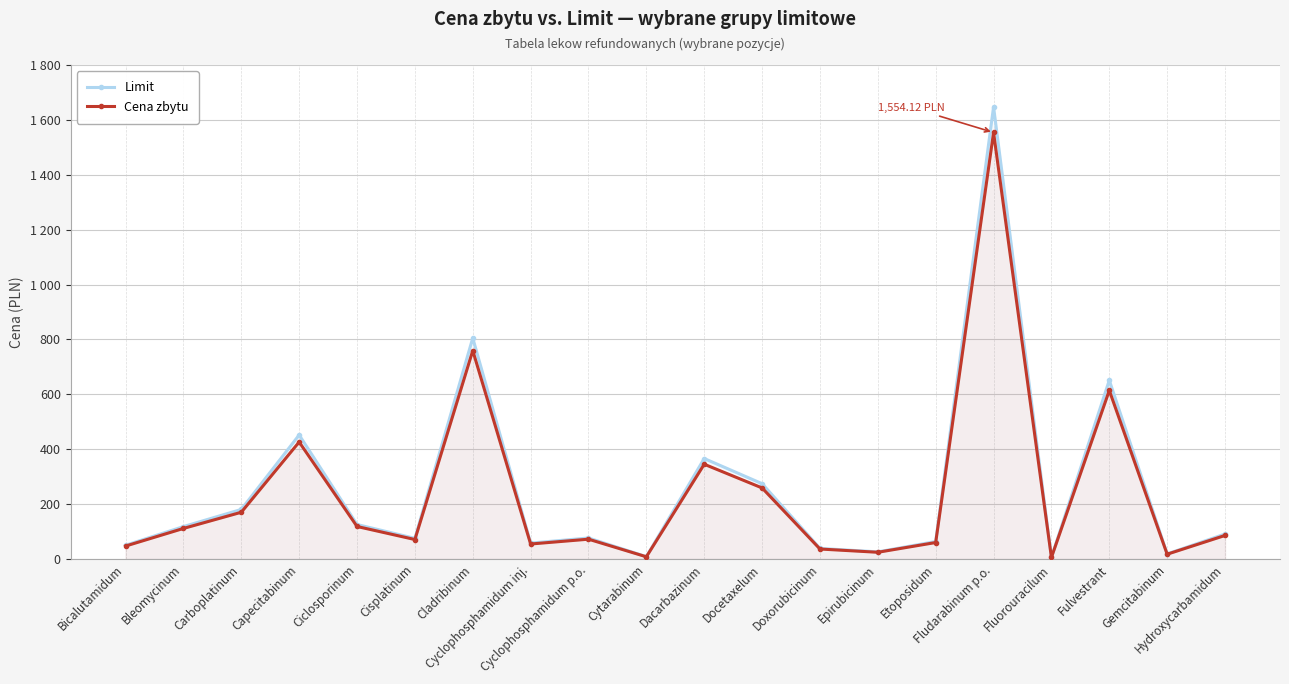

Where is the first local minimum for Cena zbytu?

Cisplatinum